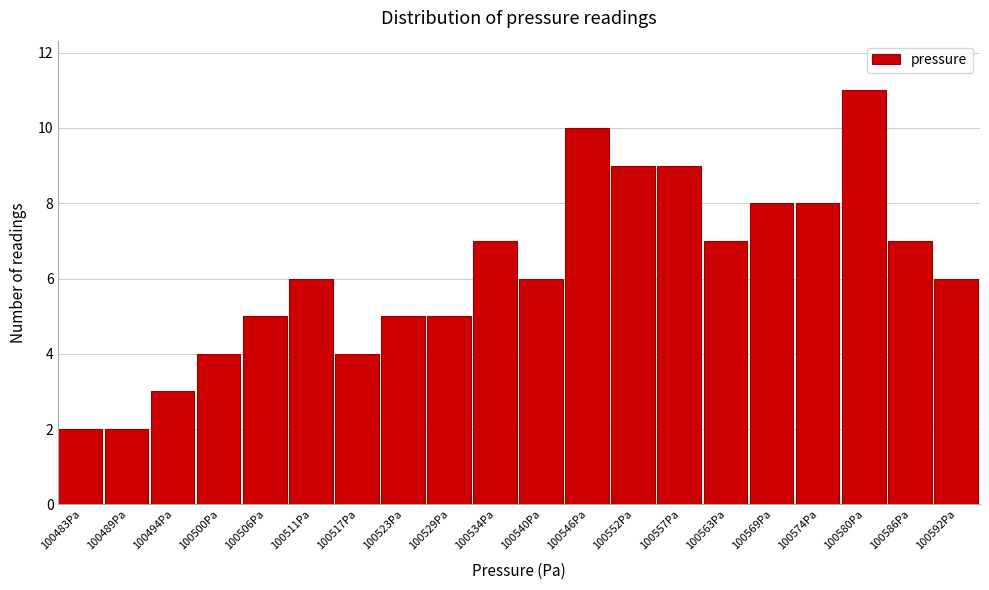

Reading left to right, list every bar in this chart as the range it spans on the x-axis followed by its height. Neither the bar edges nor the heights are printed on the chart, so give them approximately, as read against the axes.

100480 to 100486: 2
100486 to 100491: 2
100491 to 100497: 3
100497 to 100503: 4
100503 to 100509: 5
100509 to 100514: 6
100514 to 100520: 4
100520 to 100526: 5
100526 to 100532: 5
100532 to 100537: 7
100537 to 100543: 6
100543 to 100549: 10
100549 to 100554: 9
100554 to 100560: 9
100560 to 100566: 7
100566 to 100572: 8
100572 to 100577: 8
100577 to 100583: 11
100583 to 100589: 7
100589 to 100595: 6